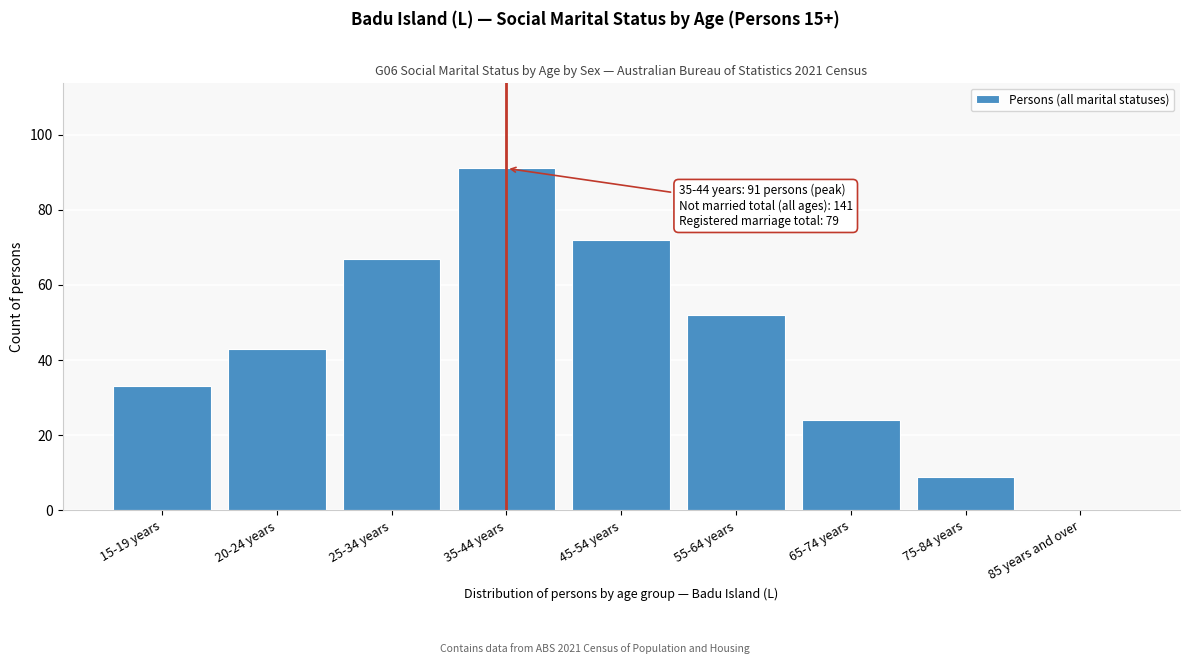

Reading left to right, list all the values displayed in this chart.

15-19 years=33	20-24 years=43	25-34 years=67	35-44 years=91	45-54 years=72	55-64 years=52	65-74 years=24	75-84 years=9	85 years and over=0